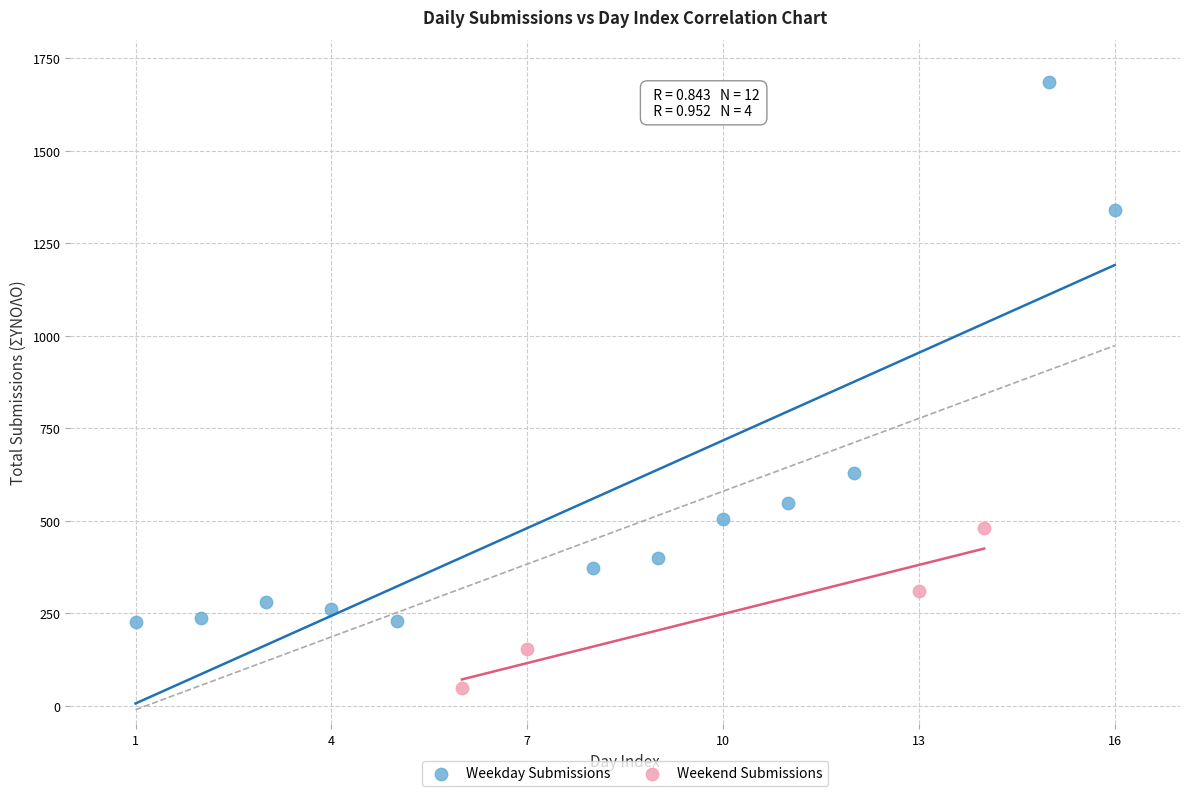

Which series contains the lowest Y value?

Weekend Submissions